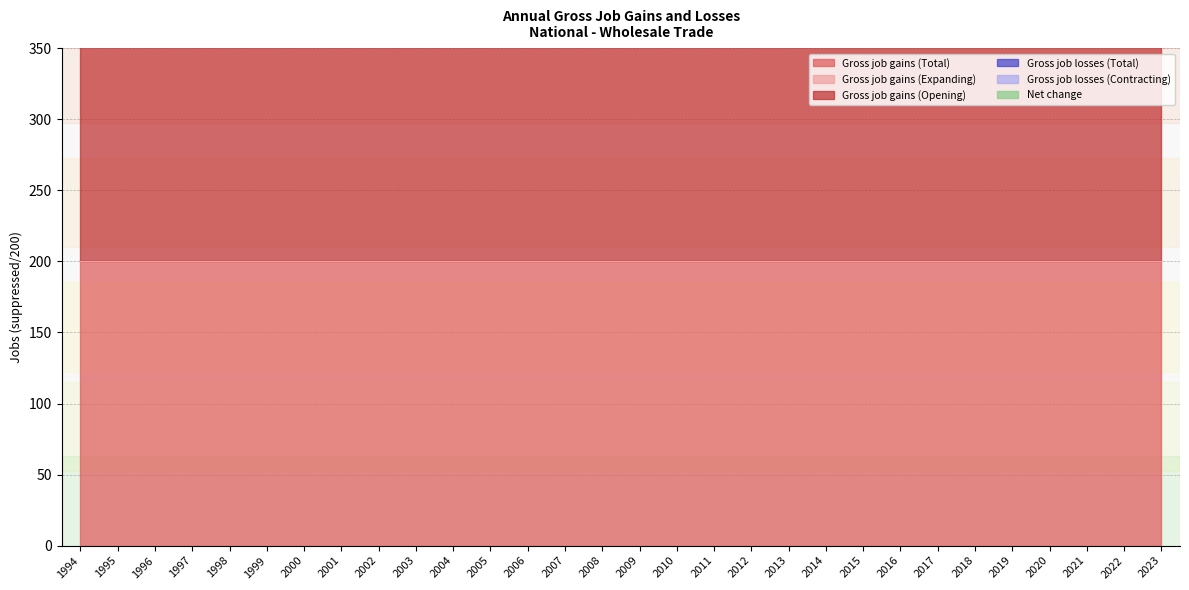

What is the value of the Gross job gains (Total) point at the 6th from the left?

200